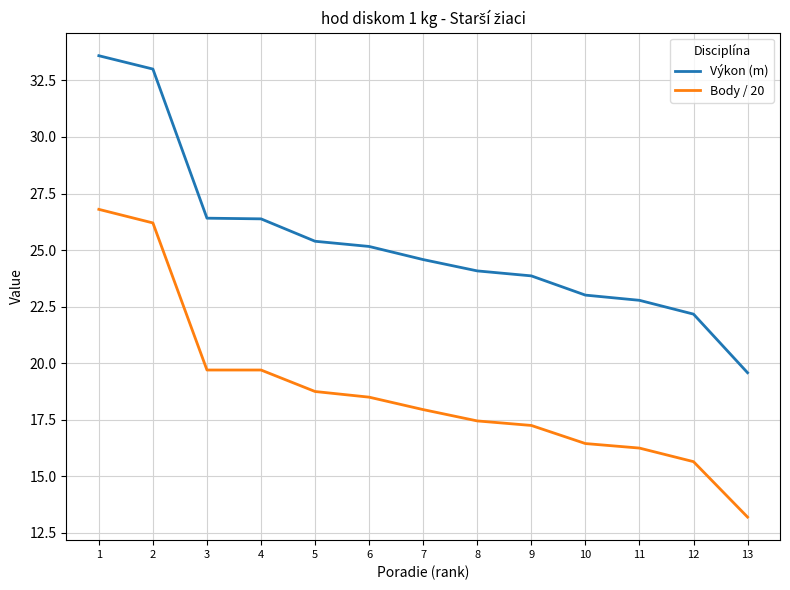

Which series has the largest total across all categories?

Výkon (m)